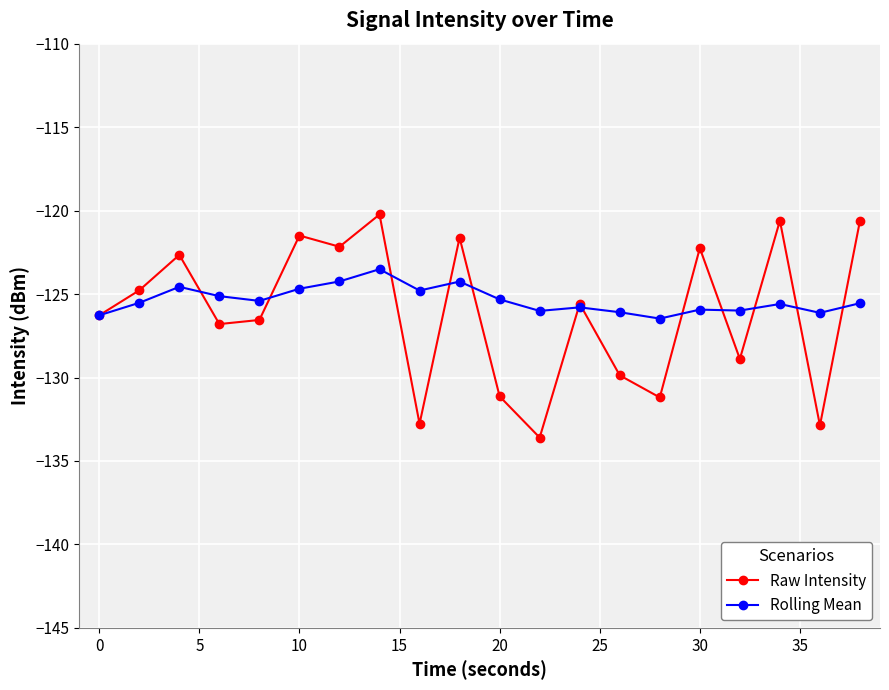

Which series has the widest spread of values?

Raw Intensity